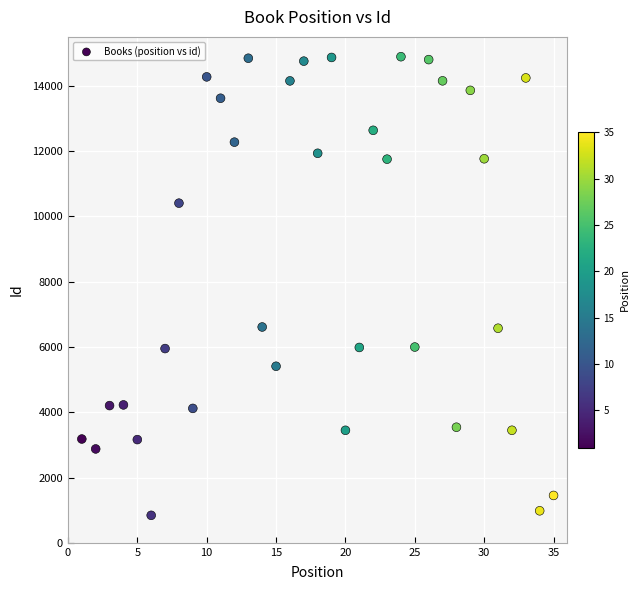

What is the range of X values (max minus min)?

34